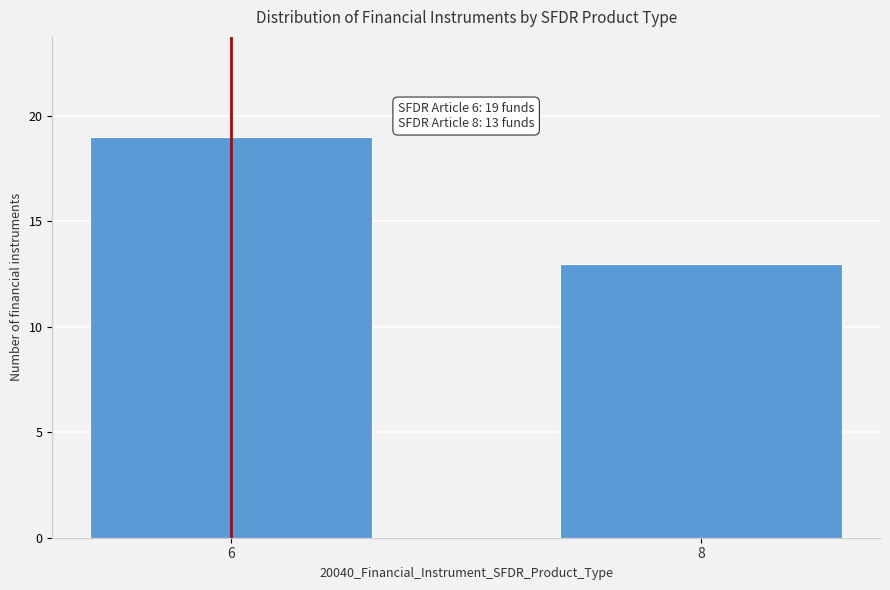

Reading left to right, transcribe all the data shown in this chart.

19	13